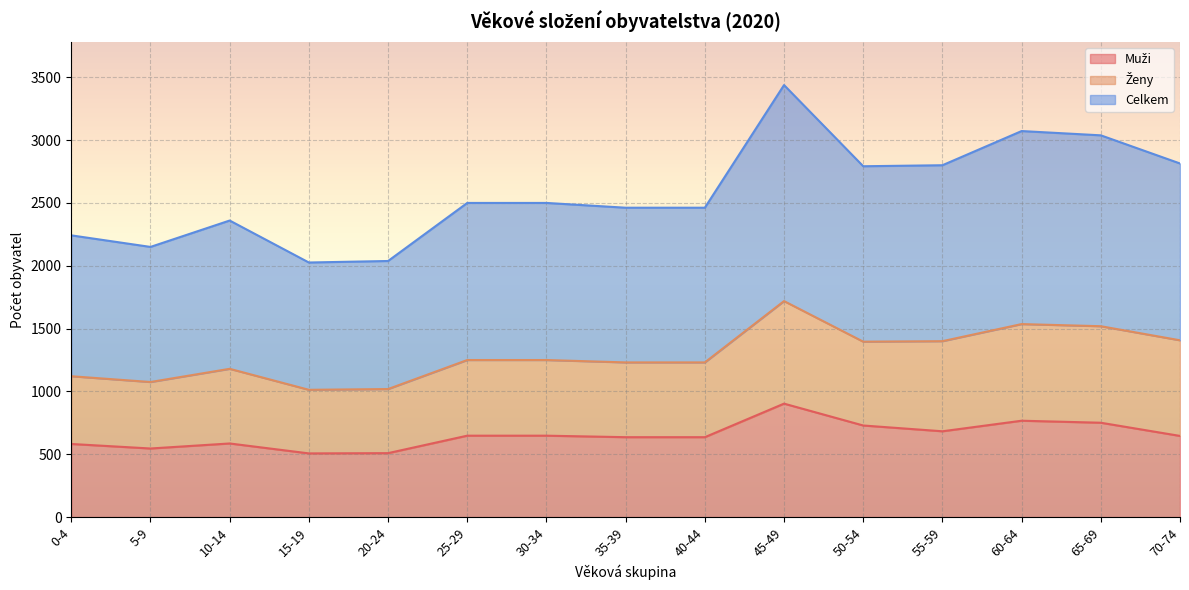

What is the label of the 14th point from the left?

65-69